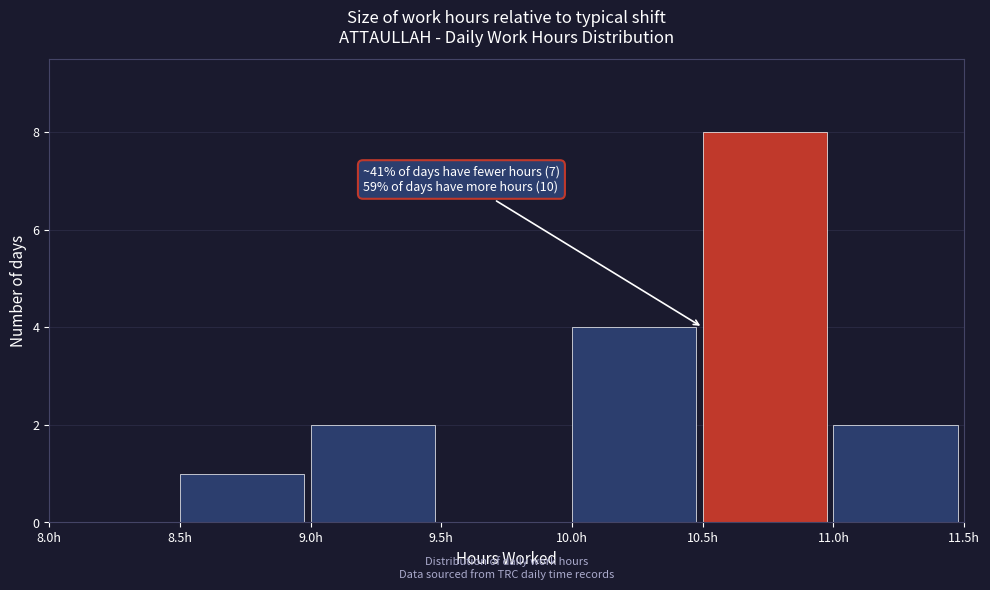

Which range on the x-axis has the tallest bar?

10.5 to 11.0